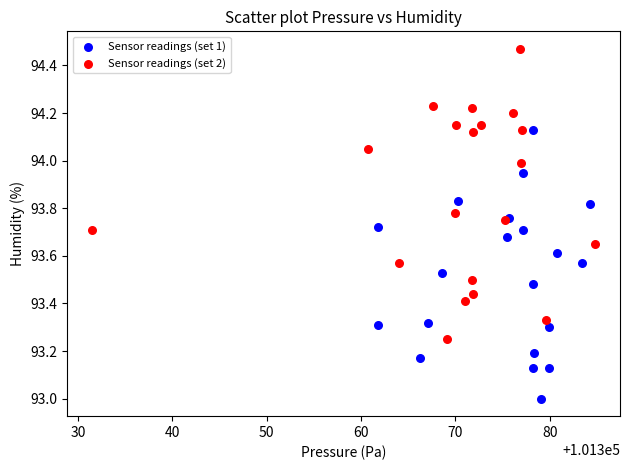

Which series reaches the minimum Y coordinate?

Sensor readings (set 1)